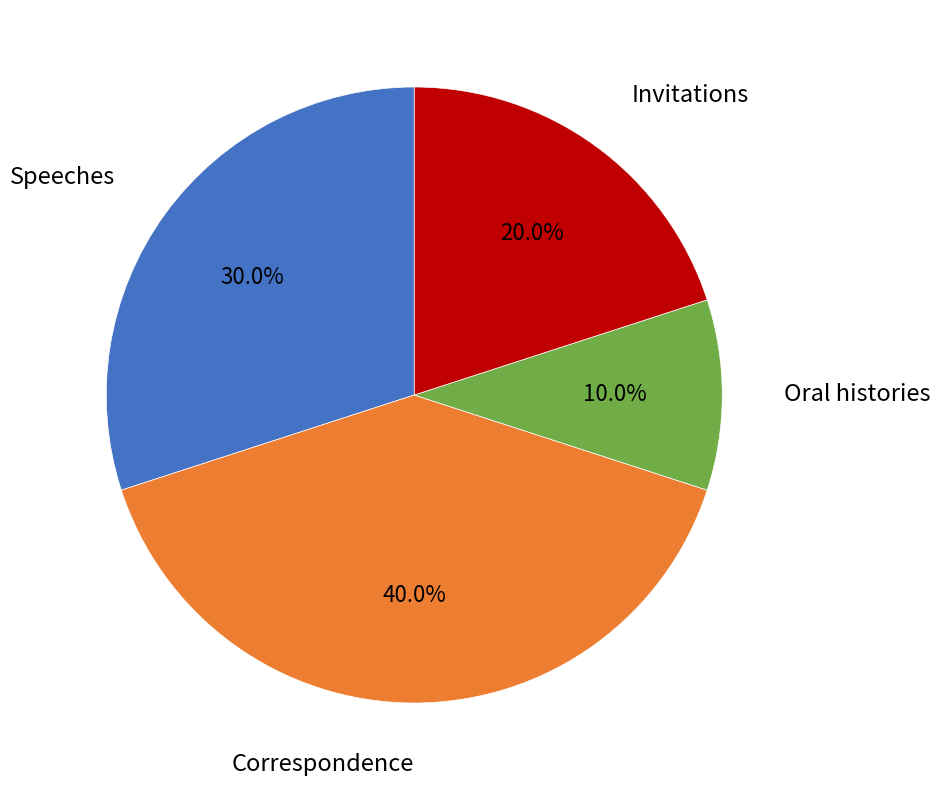

Count the number of slices in the pie.

4